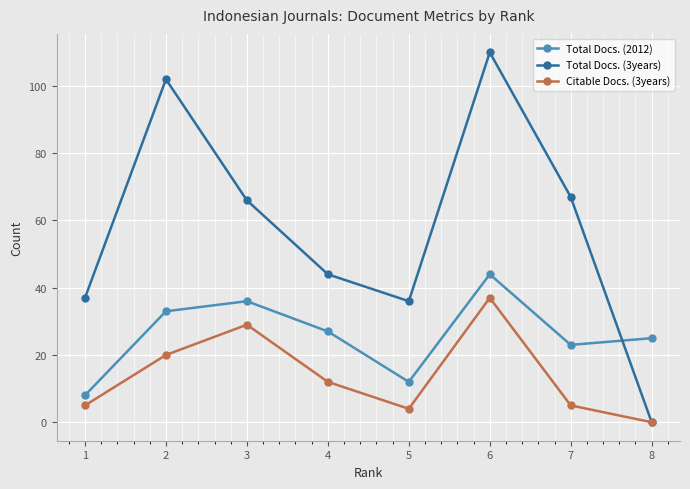

Reading left to right, list all the values displayed in this chart.

Total Docs. (2012): 8	33	36	27	12	44	23	25
Total Docs. (3years): 37	102	66	44	36	110	67	0
Citable Docs. (3years): 5	20	29	12	4	37	5	0